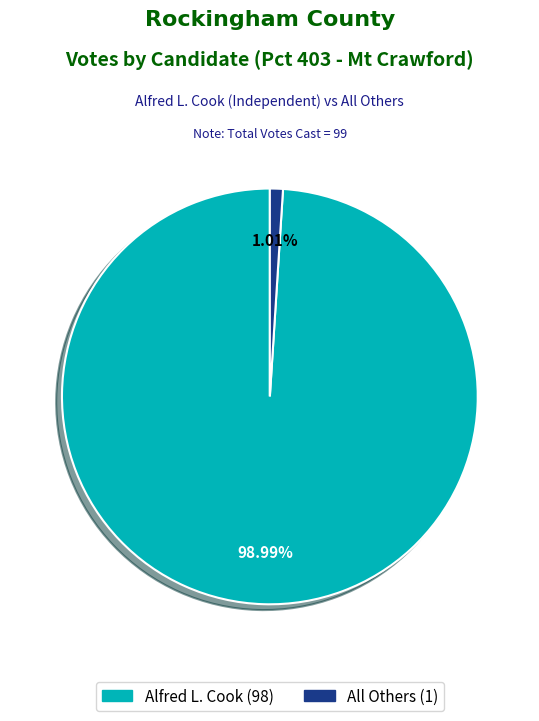

Between All Others (1) and Alfred L. Cook (98), which is larger?

Alfred L. Cook (98)